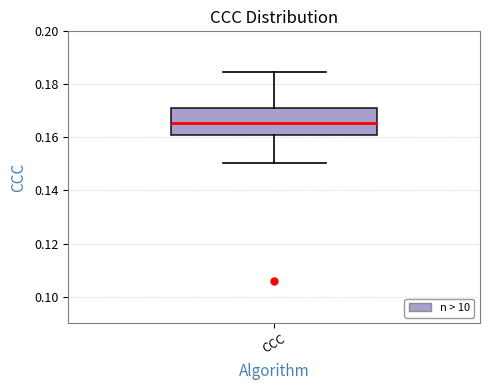

Transcribe this box plot: give where the median line is, the range the box spans, and where the two whiskers end, as read against the y-axis. The values are not printed on the chart, so give them approximately, as read against the axis.

median 0.166, box 0.162 to 0.172, whiskers 0.150 to 0.184